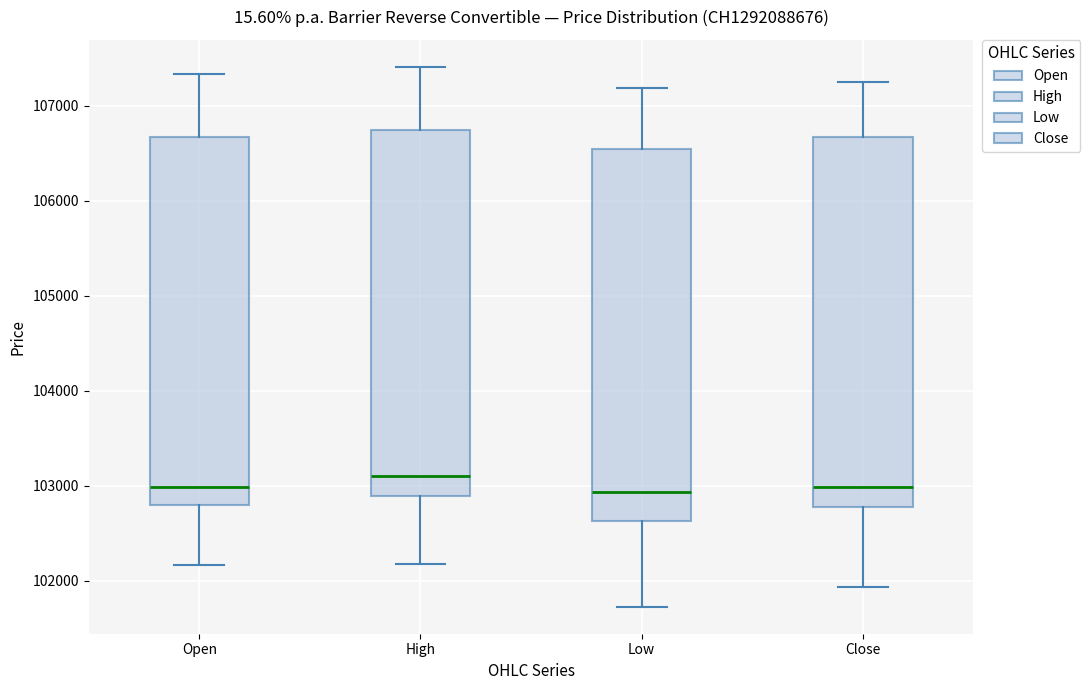

Reading left to right, transcribe this box plot: for each box, give where its median line is, the range the box spans, and where its two whiskers end, as read against the y-axis. The values are not printed on the chart, so give them approximately, as read against the axis.

Open: median 103000, box 102800 to 106700, whiskers 102200 to 107300
High: median 103100, box 102900 to 106800, whiskers 102200 to 107400
Low: median 102900, box 102600 to 106500, whiskers 101700 to 107200
Close: median 103000, box 102800 to 106700, whiskers 101900 to 107300